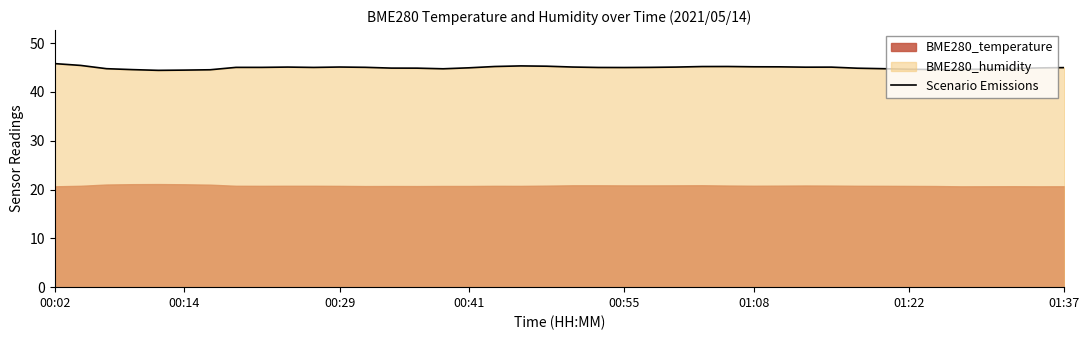

What is the average value?

45.0